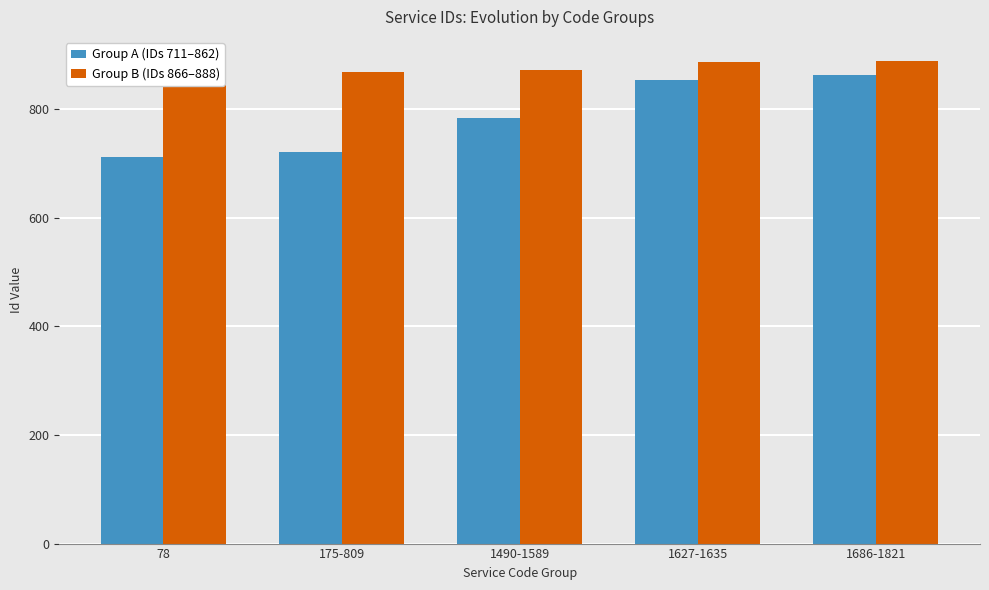

What are all the series names shown in the legend?

Group A (IDs 711–862), Group B (IDs 866–888)